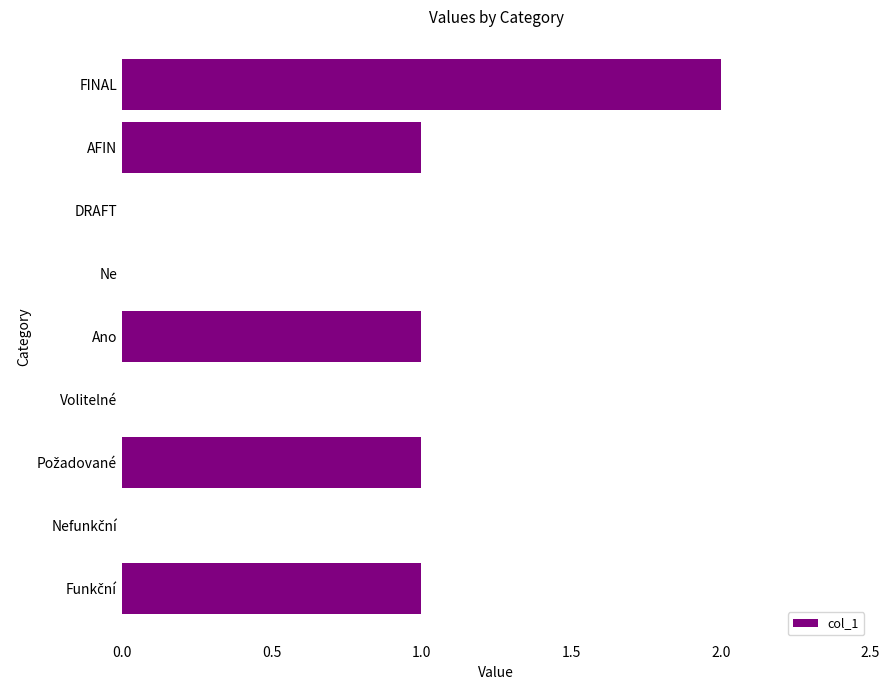

What is the sum of all values?

6